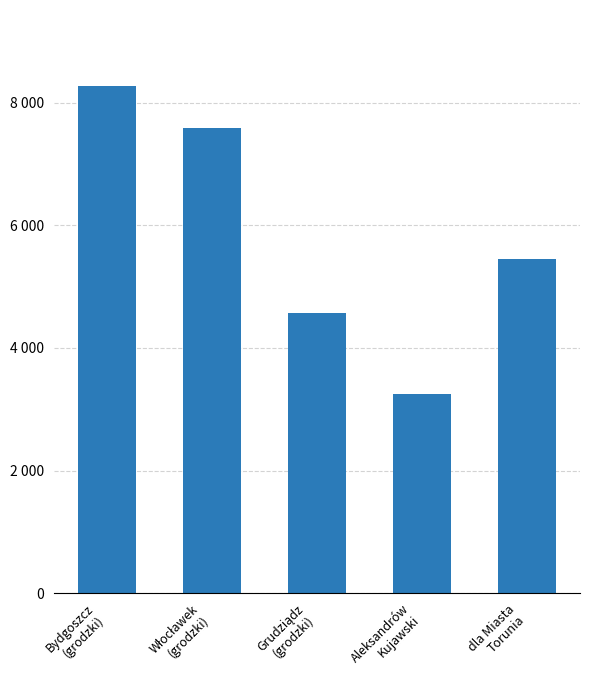

Reading left to right, extract all data points from this chart.

Bydgoszcz
(grodzki)=8272	Włocławek
(grodzki)=7590	Grudziądz
(grodzki)=4566	Aleksandrów
Kujawski=3248	dla Miasta
Torunia=5459